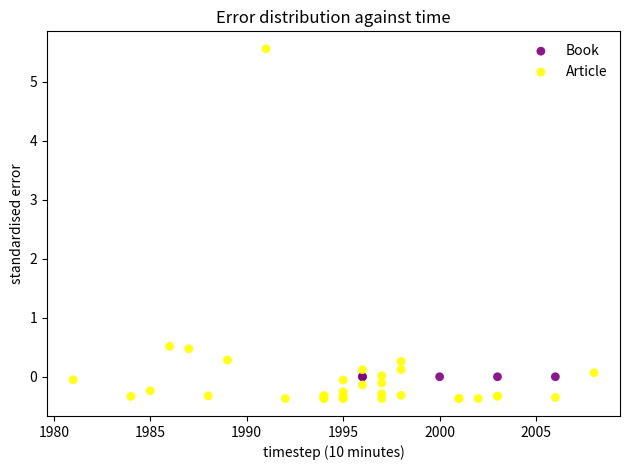

What are all the series names shown in the legend?

Book, Article